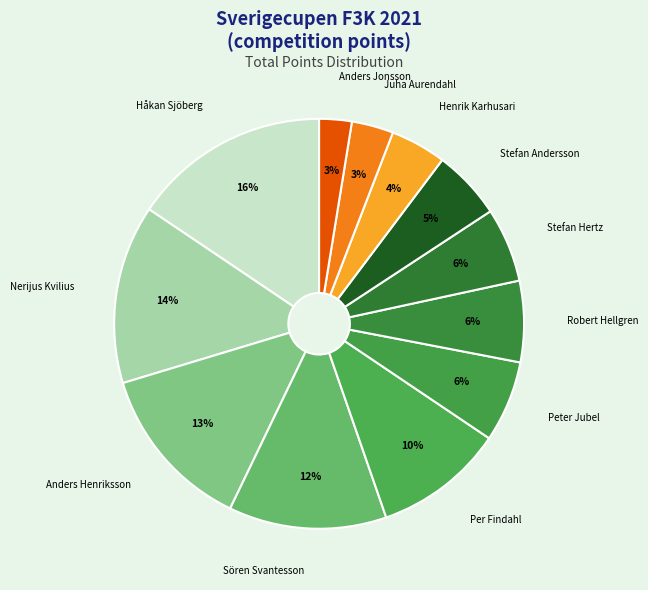

Does any single category account for the majority?

No